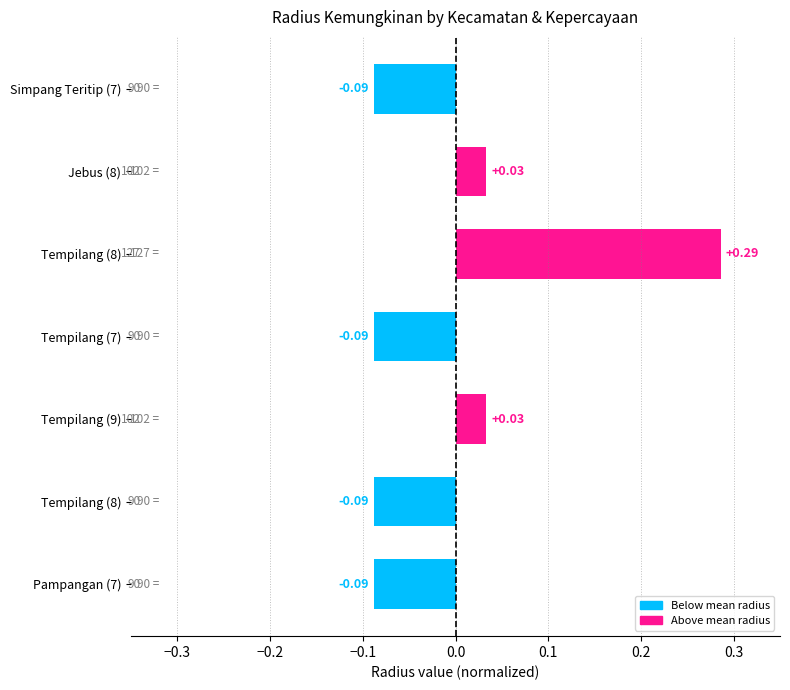

What is the sum of the values at Tempilang (9) and Pampangan (7)?

-0.1